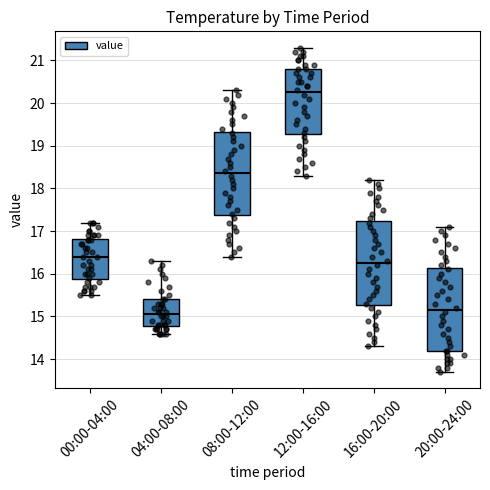

Which box has the highest median line?

12:00-16:00